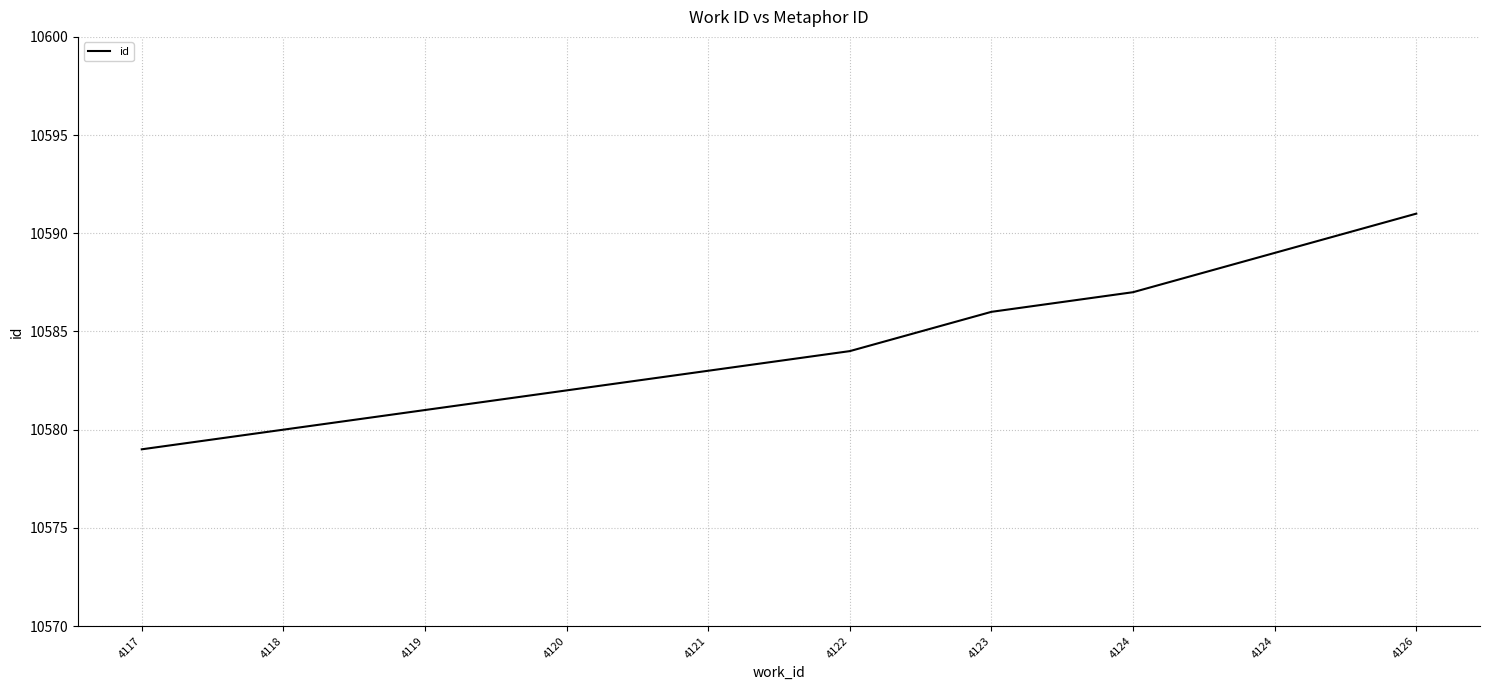

What is the sum of all values?

105842